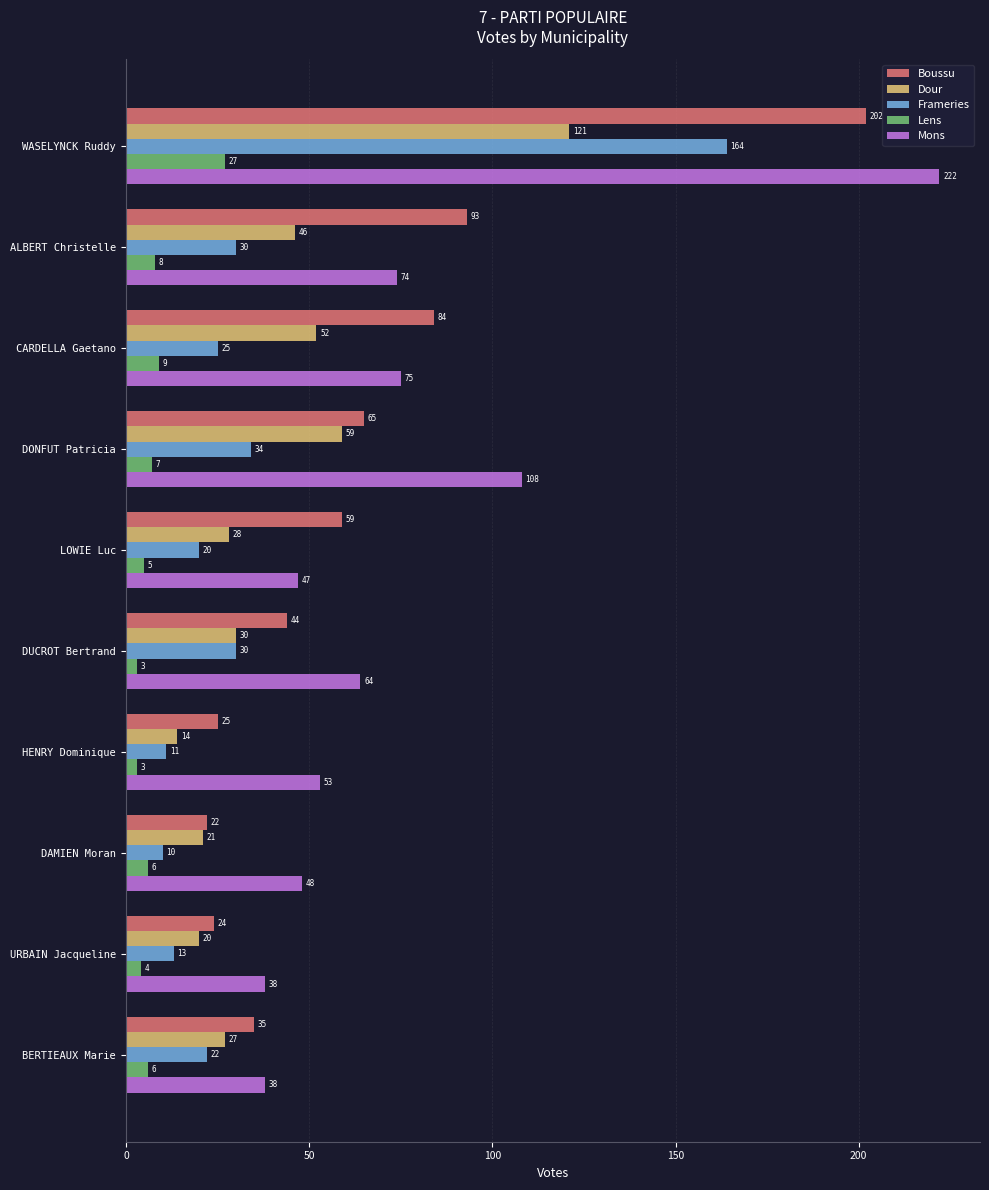

What is the sum of all Frameries values?

359